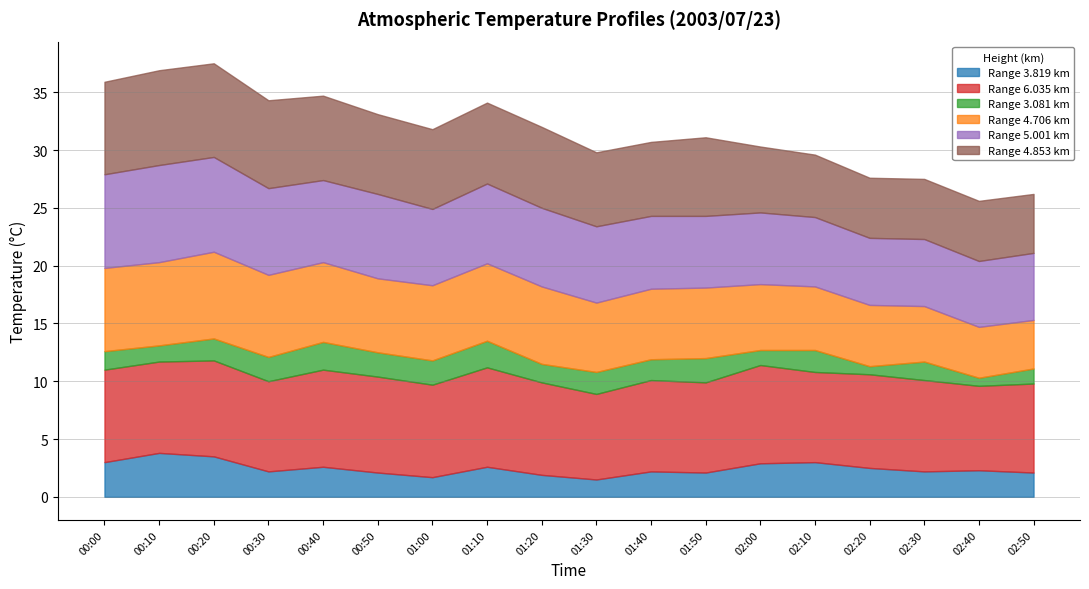

What is the difference between the maximum and minimum values in the 5.001 series?

2.7